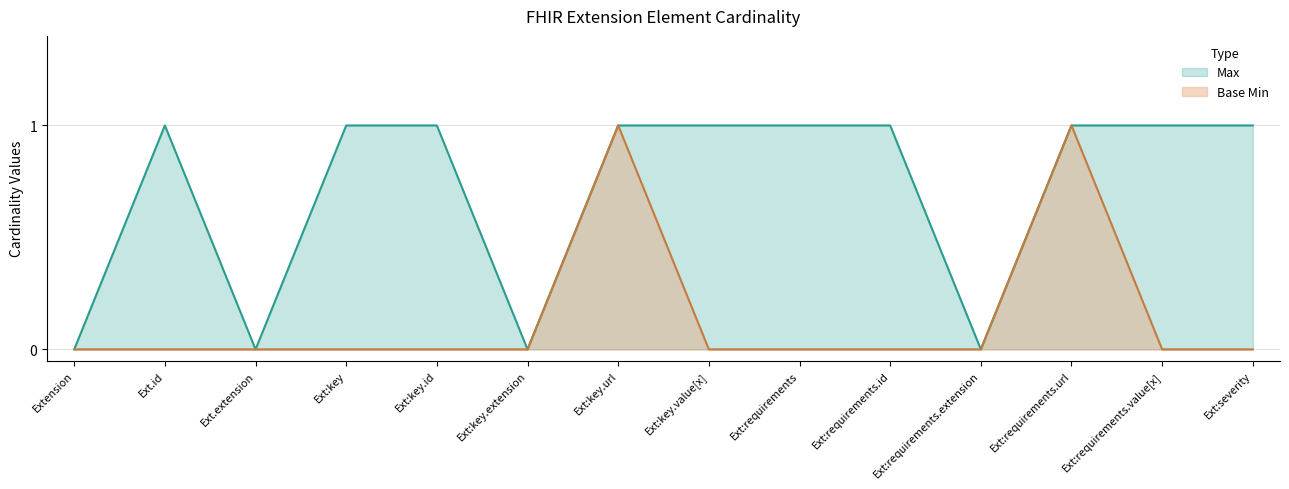

True or false: Base Min and Max cross at least once.

False